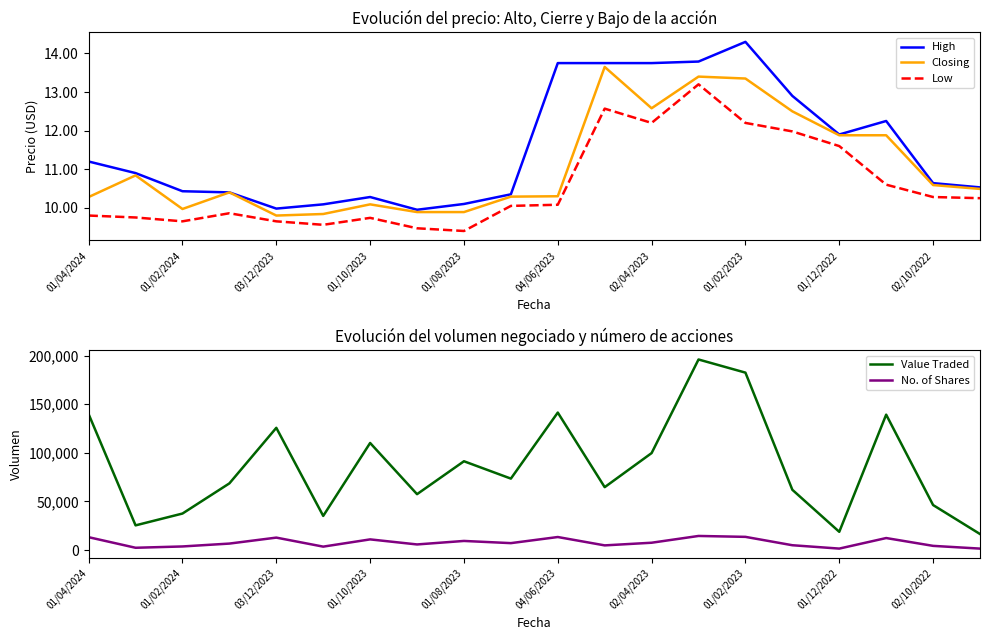

True or false: Value Traded and No. of Shares intersect in this chart.

False